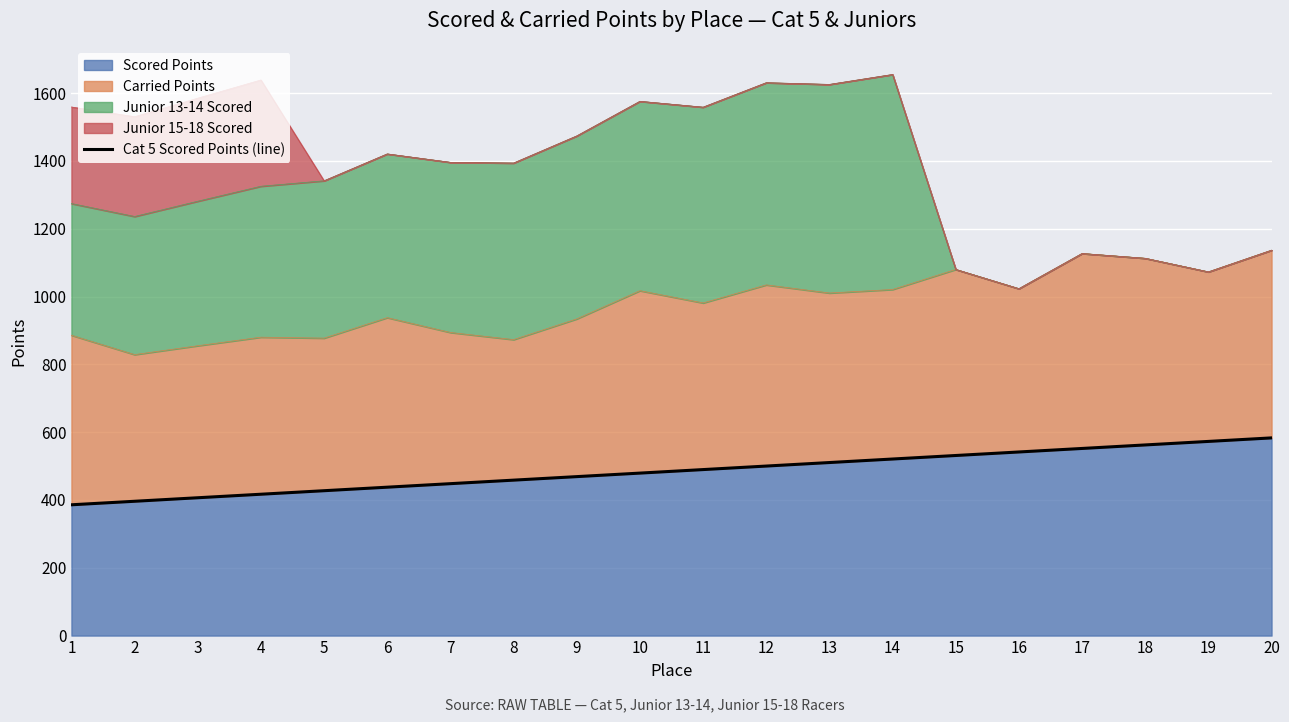

The value at 17 is 976.0. True or false?

False